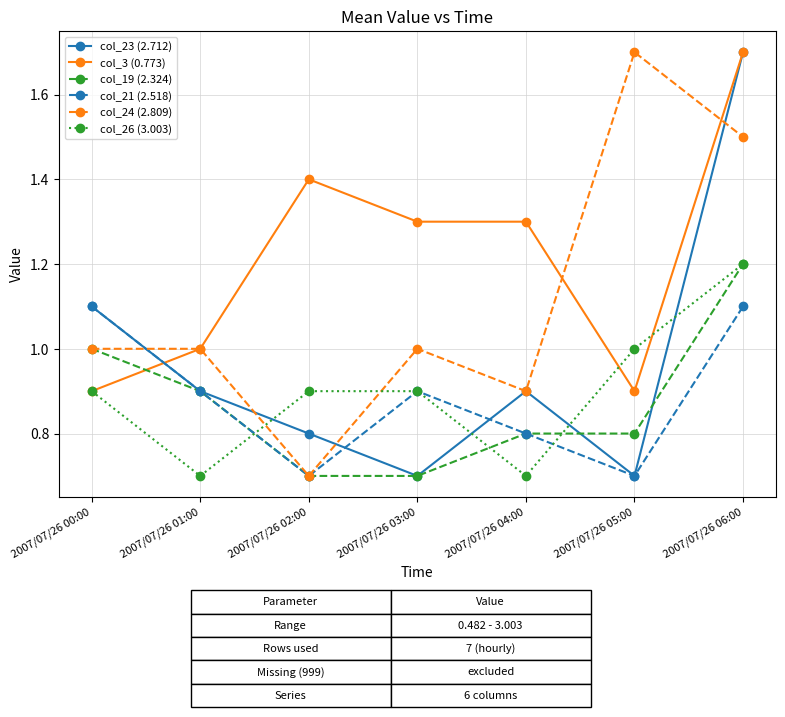

What is the average value of the col_24 (2.809) series?

1.1